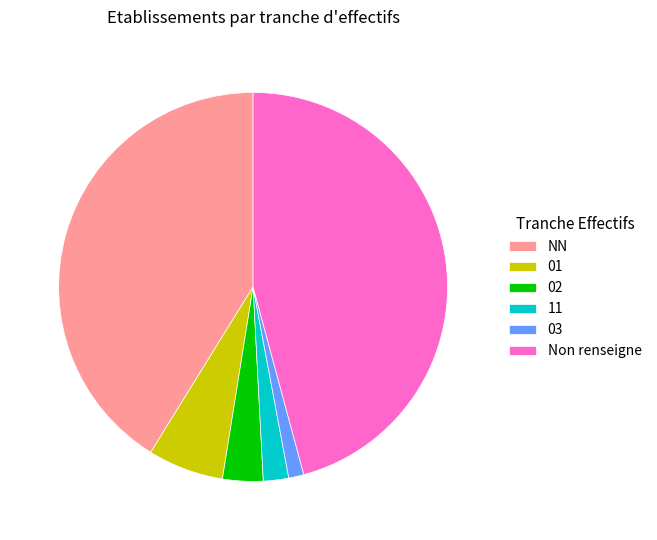

How many segments does this pie chart have?

6